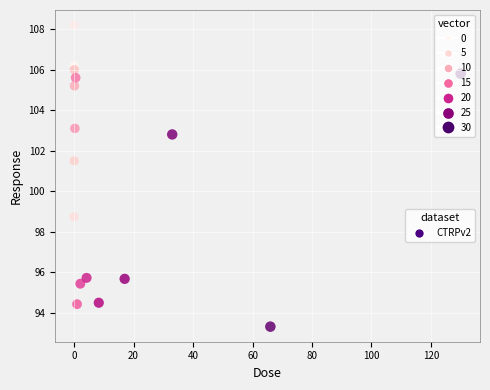

What is the range of Y values (max minus min)?

14.9